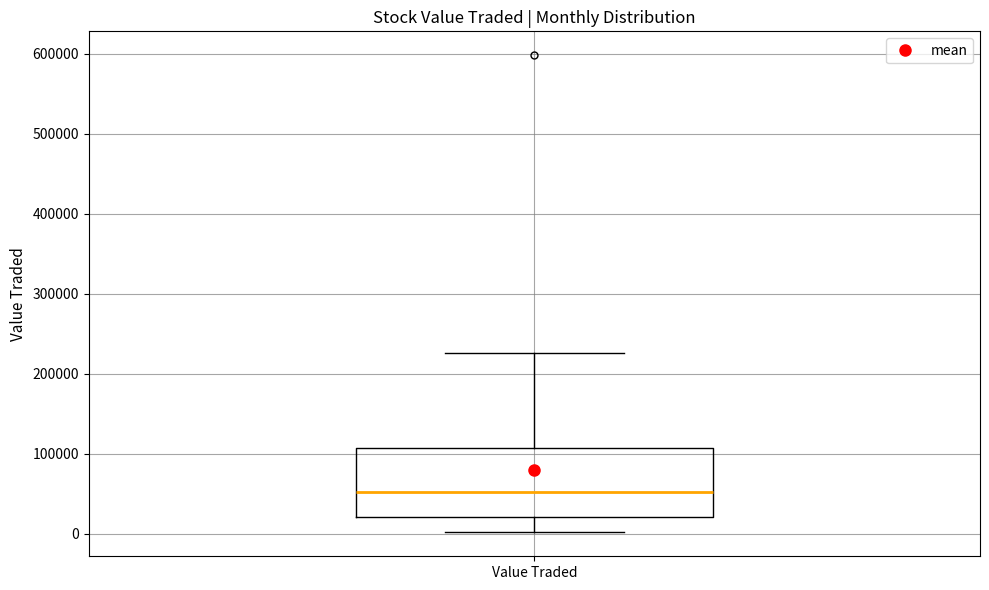

Read this box plot against the y-axis: the position of the median line, the range covered by the box, and the ends of both whiskers. The values are not printed on the chart, so give them approximately, as read against the axis.

median 50000, box 20000 to 110000, whiskers 0 to 230000